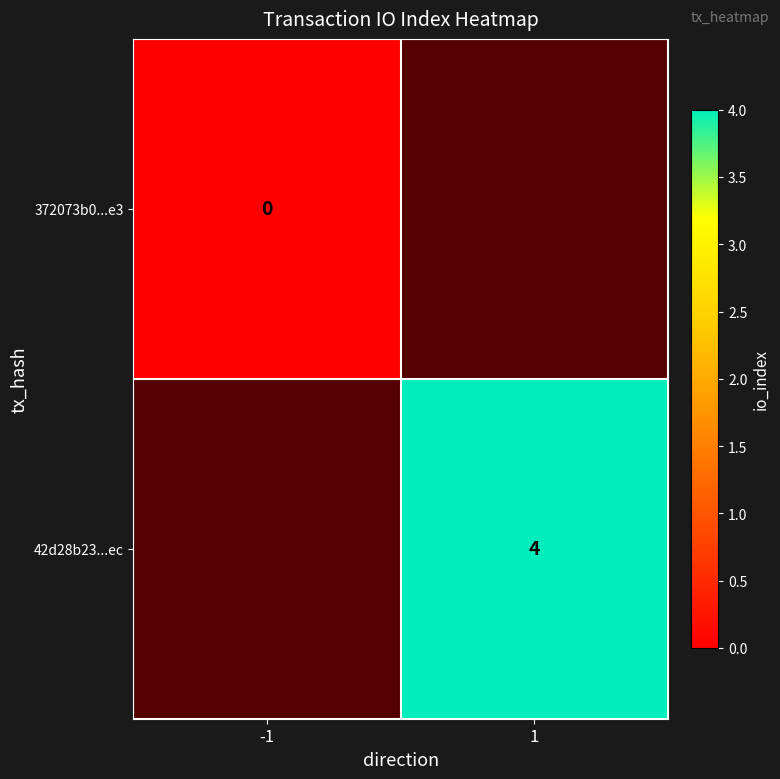

The value of 42d28b23...ec at 1 is 5. True or false?

False